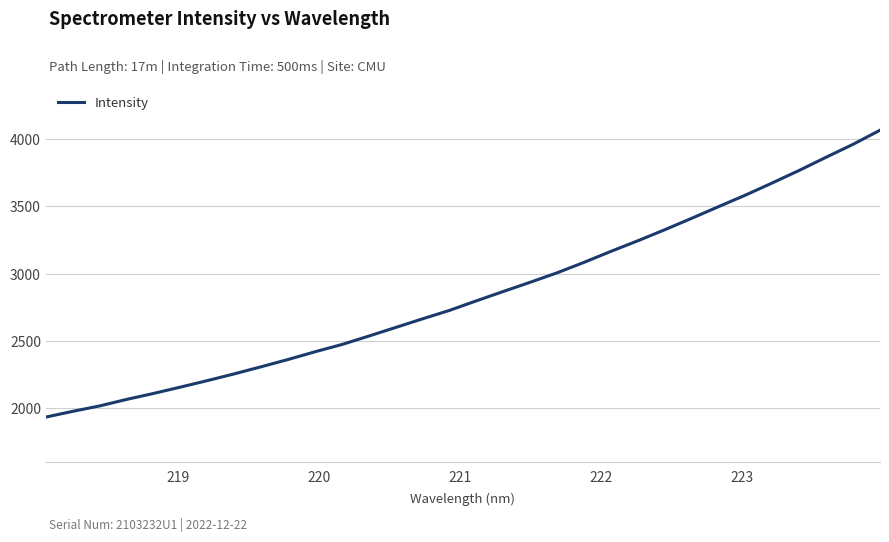

How many lines are shown in the chart?

1